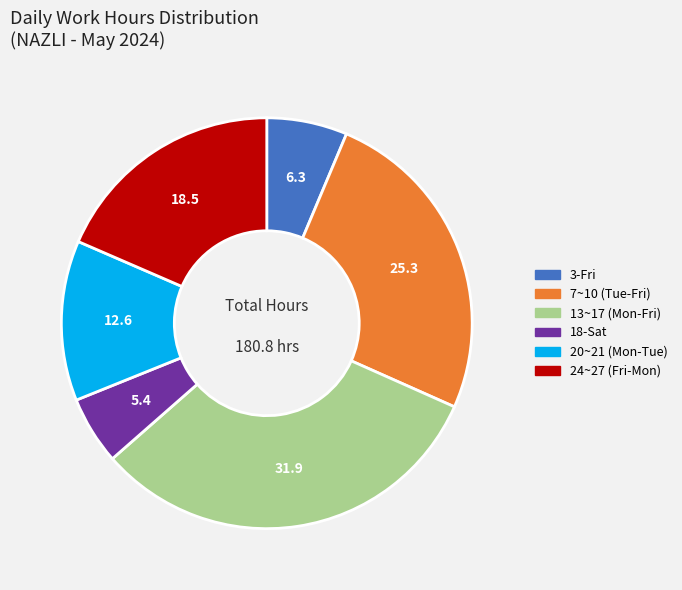

Is the sum of 3-Fri and 13~17 (Mon-Fri) greater than half?

No